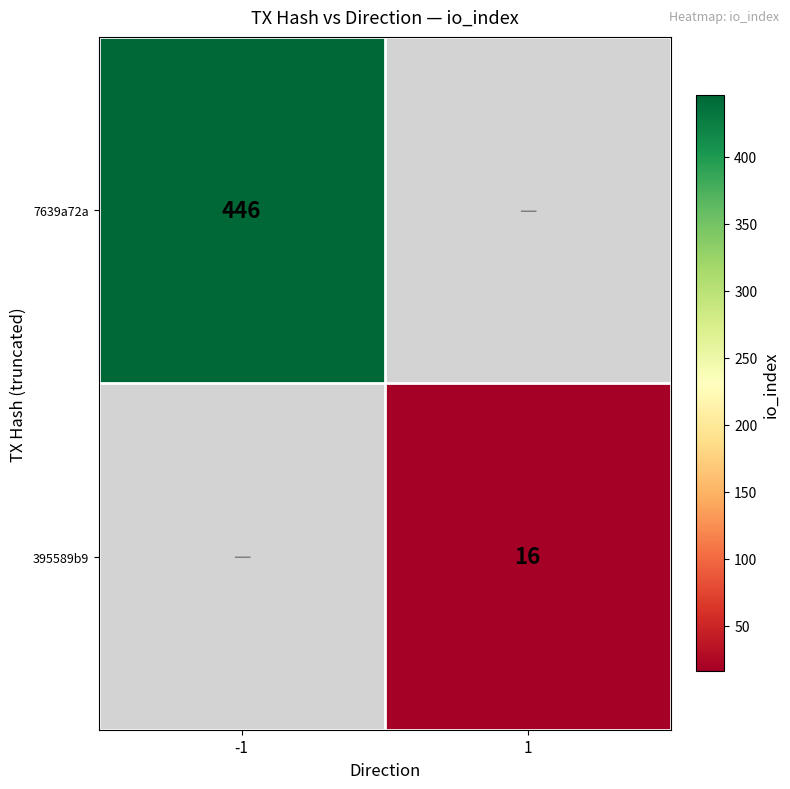

At which category does the chart reach its peak across all series?

-1